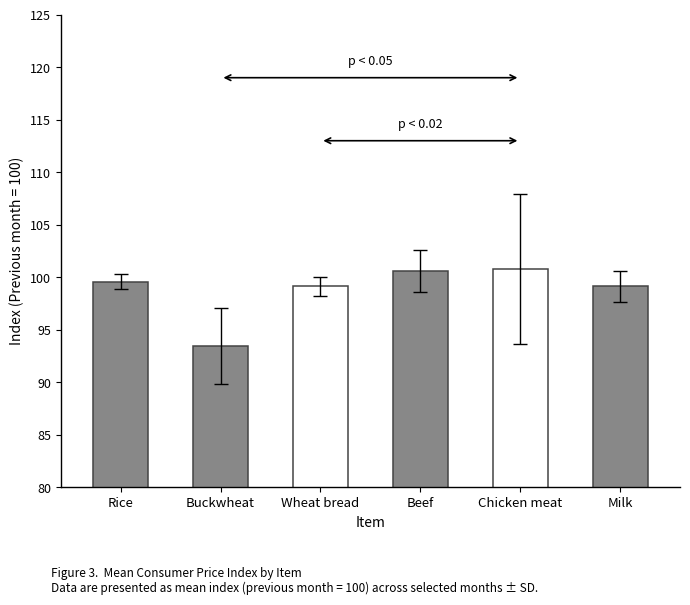

What is the smallest value displayed?

93.5